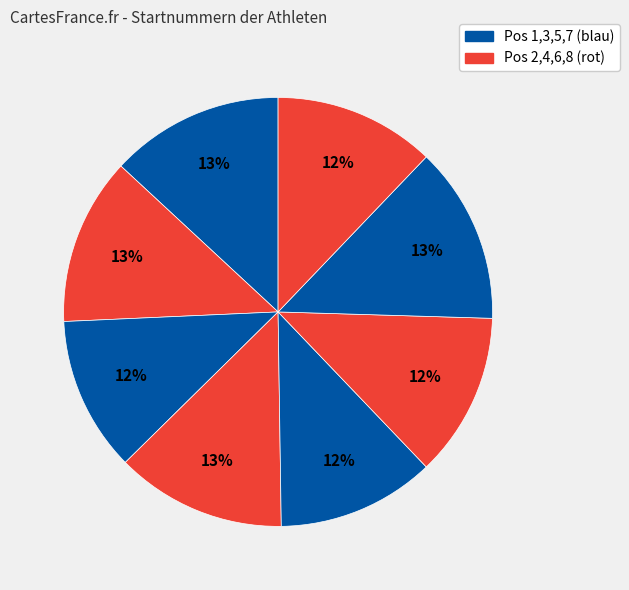

Count the number of slices in the pie.

8